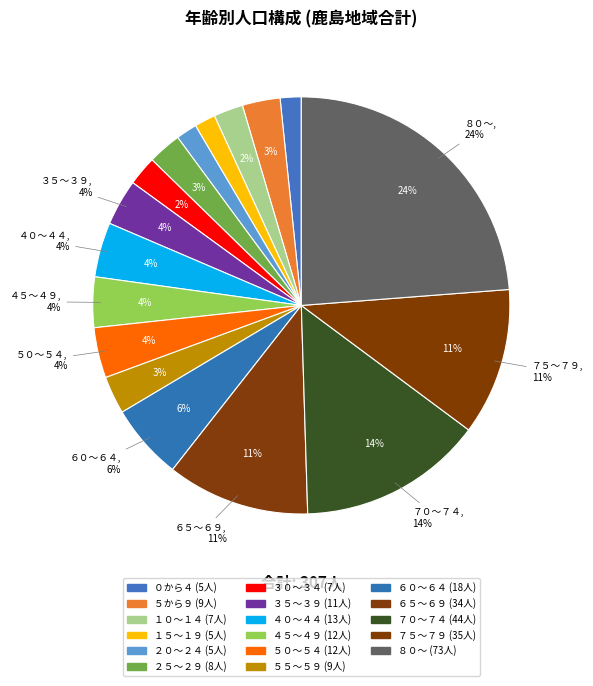

To the nearest percent, what is the combined percentage of ７０～７４ and ３５～３９?

18%